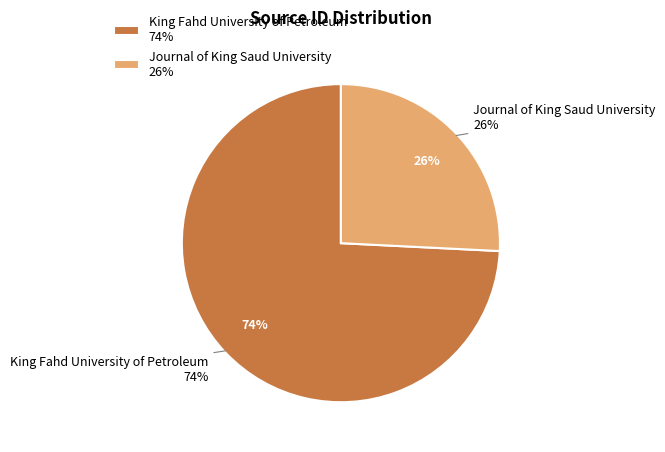

Rank the categories by value from lowest to highest.

Journal of King Saud University, King Fahd University of Petroleum